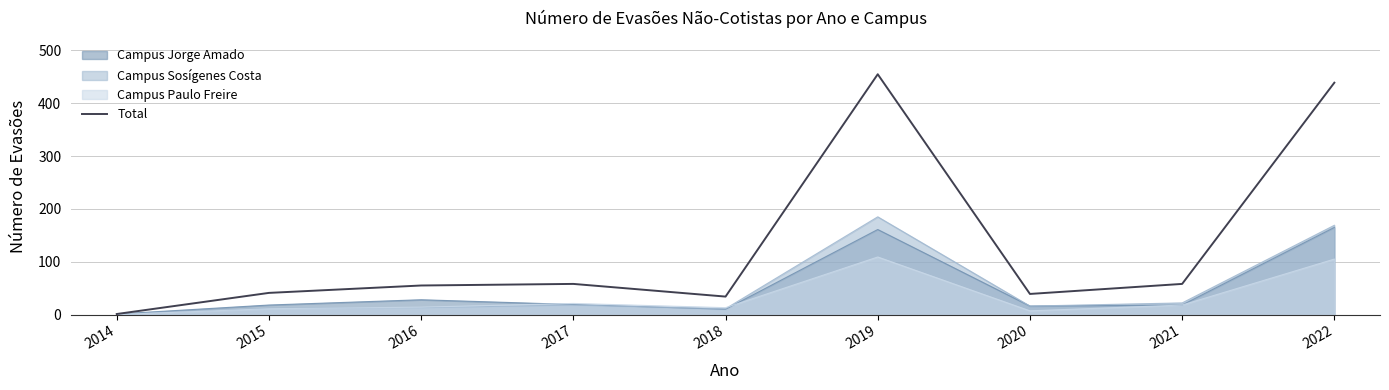

What is the difference between the values at 2016 and 2022?

384